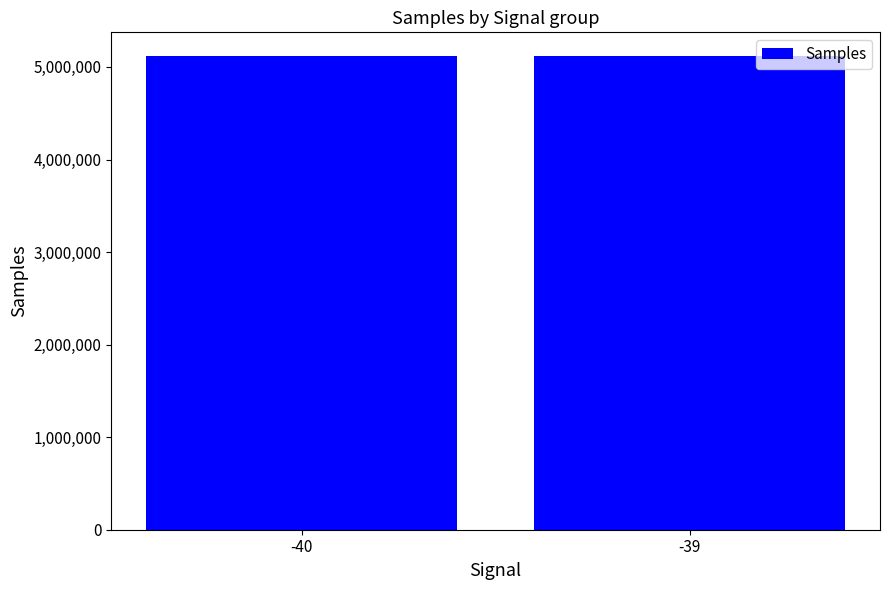

What is the difference between the values at -39 and -40?

838